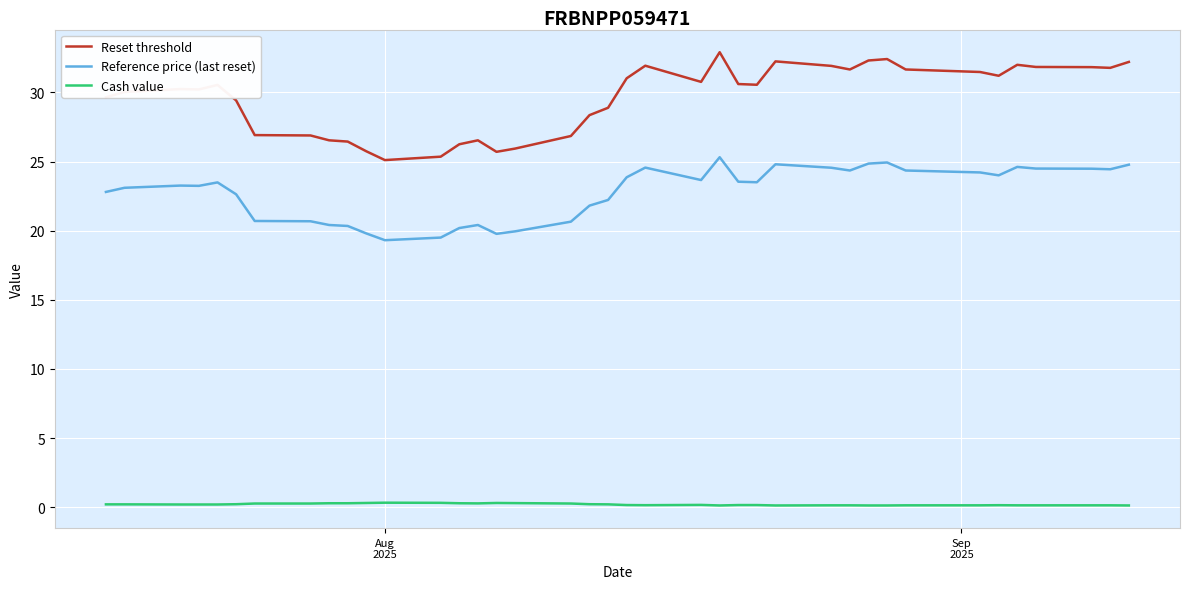

True or false: Reference price (last reset) has more than 0 points higher than both neighbors.

True